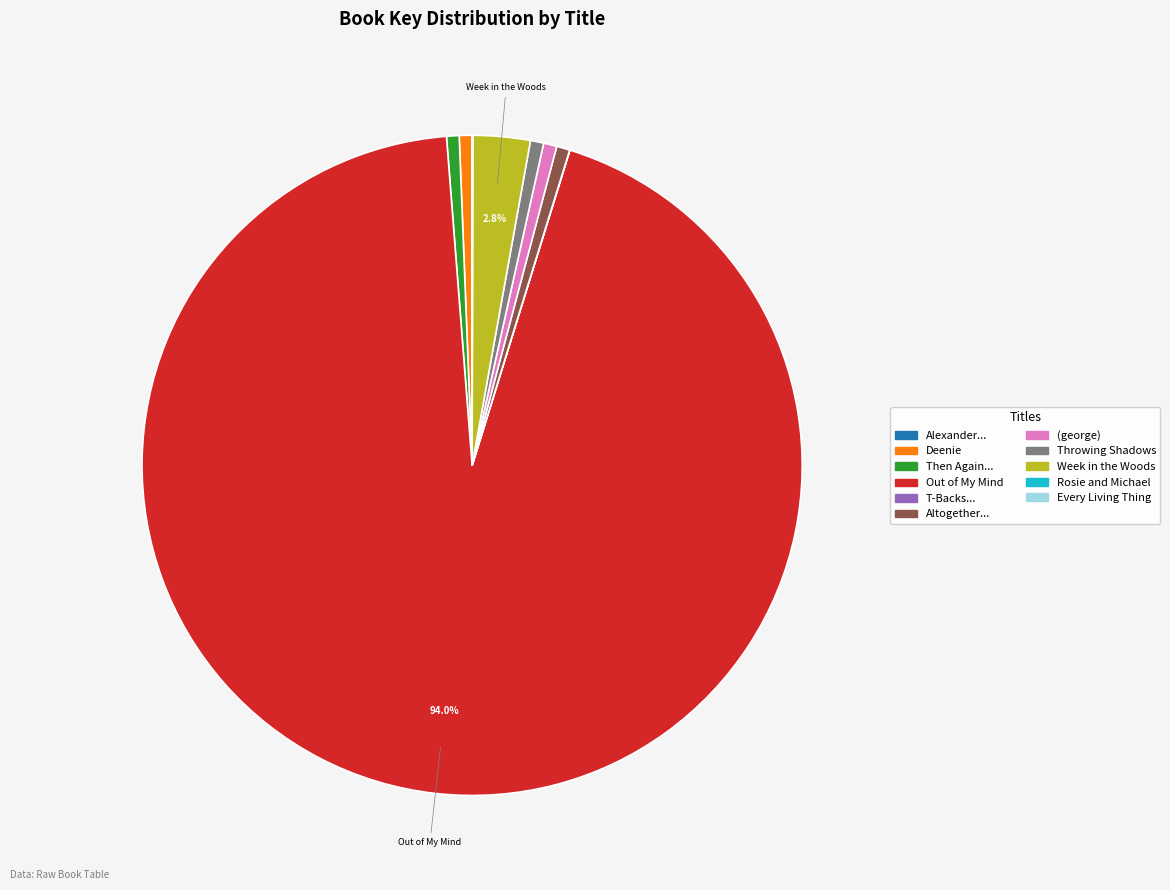

What is the largest slice in the pie chart?

Out of My Mind